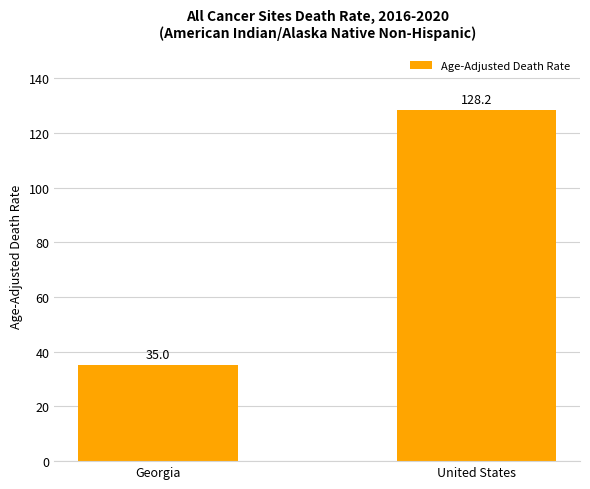

Are the bars horizontal?

No